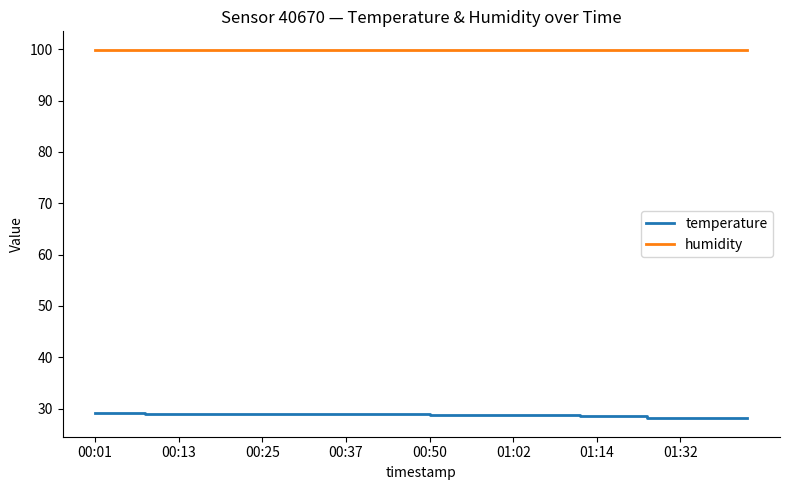

Rank the series by their maximum value, from lowest to highest.

temperature, humidity